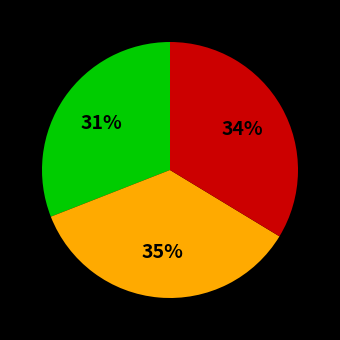

Is there a majority slice in this chart?

No